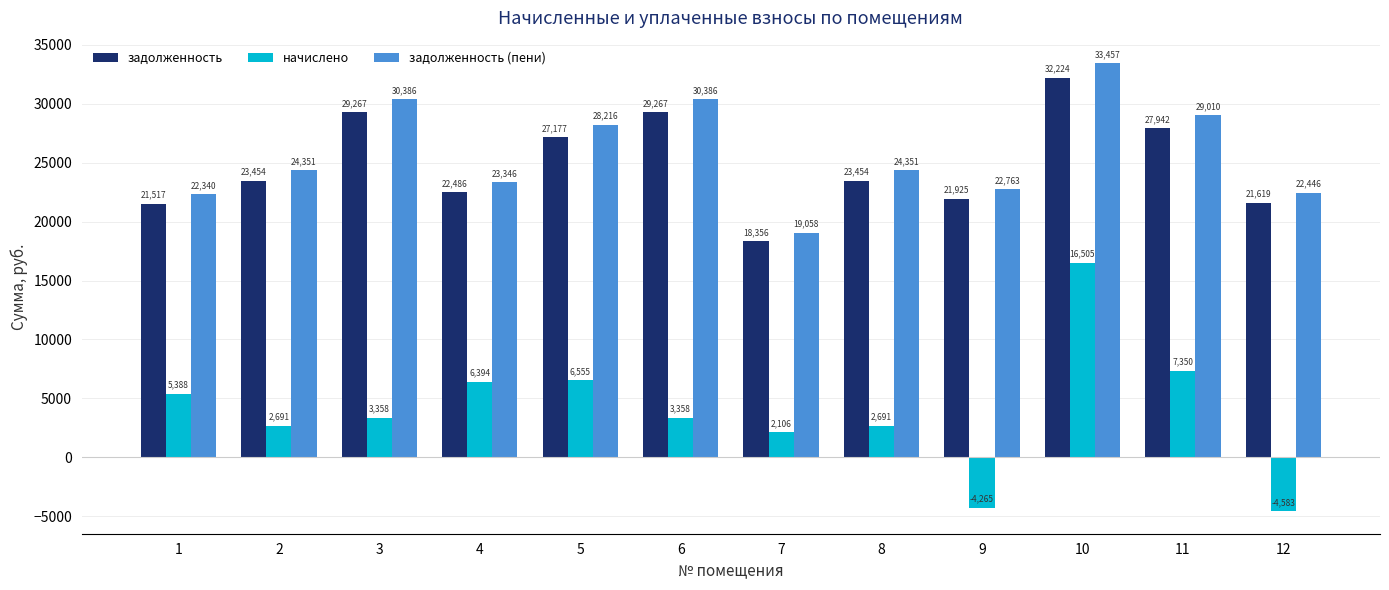

How many values in the задолженность series are below 23454?

5